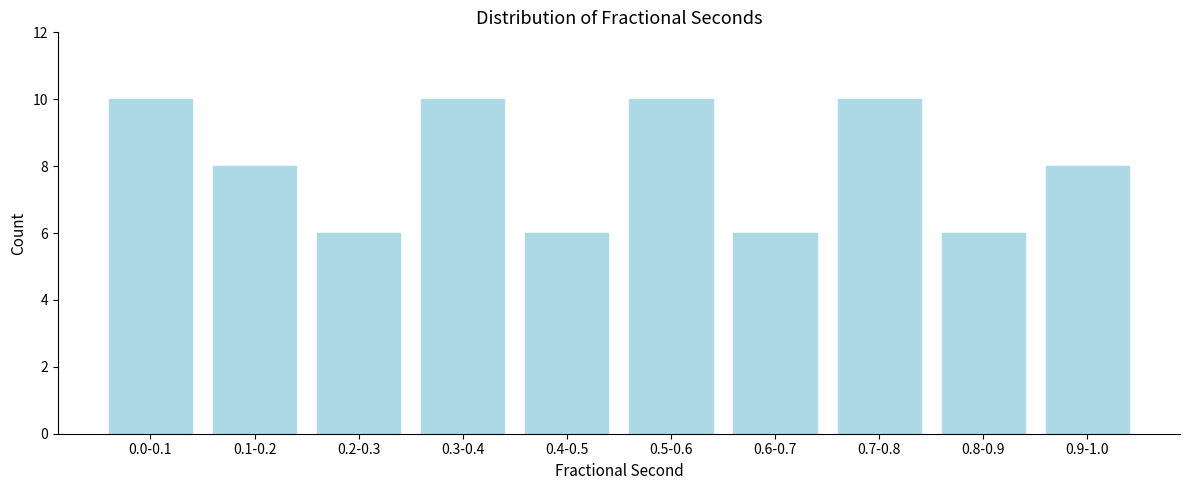

Reading left to right, what are all the values shown in this chart?

0.0-0.1=10	0.1-0.2=8	0.2-0.3=6	0.3-0.4=10	0.4-0.5=6	0.5-0.6=10	0.6-0.7=6	0.7-0.8=10	0.8-0.9=6	0.9-1.0=8